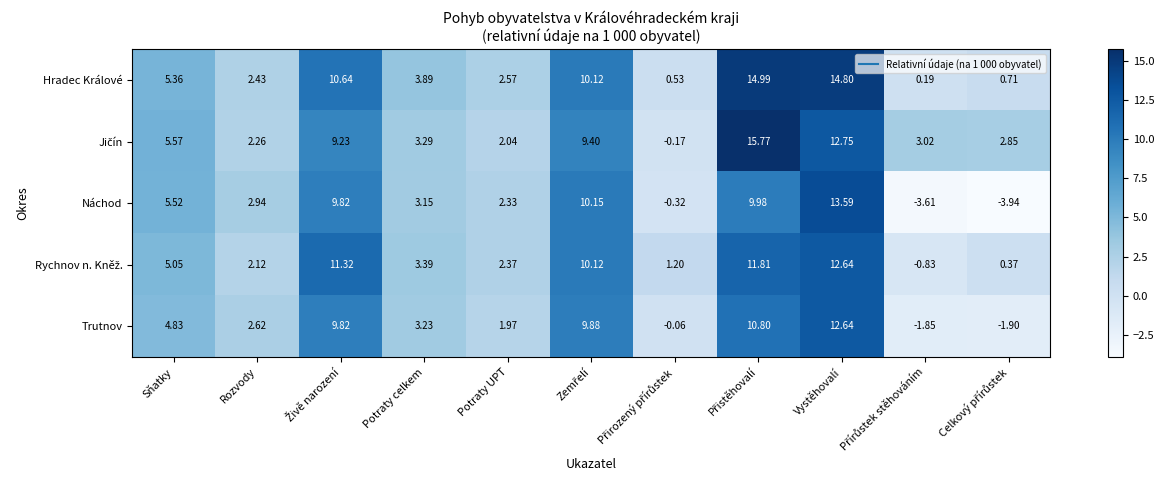

At which category is the sum across all series the highest?

Vystěhovalí